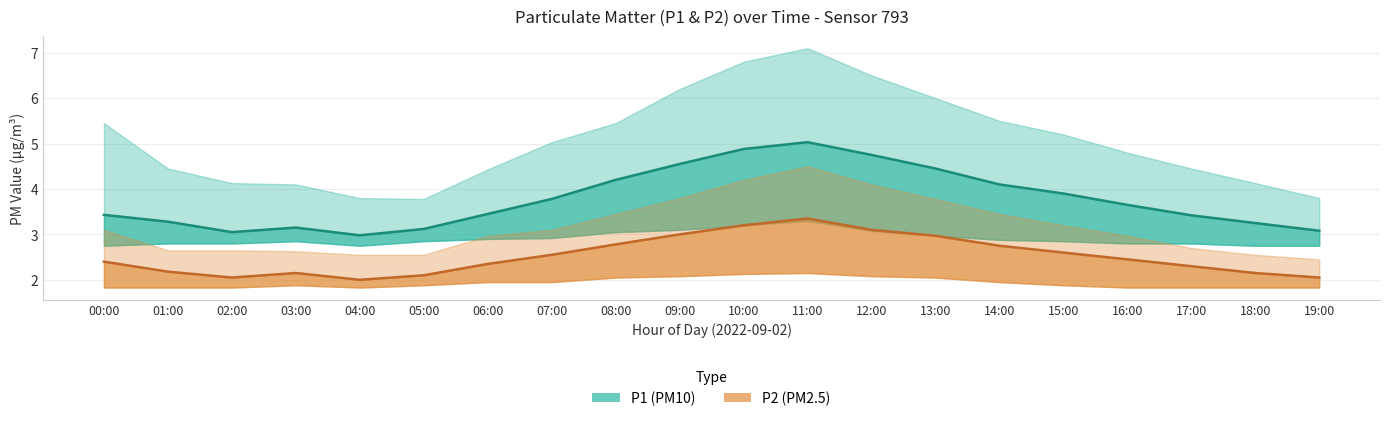

At which label does P1 (PM10) first exceed 3?

00:00